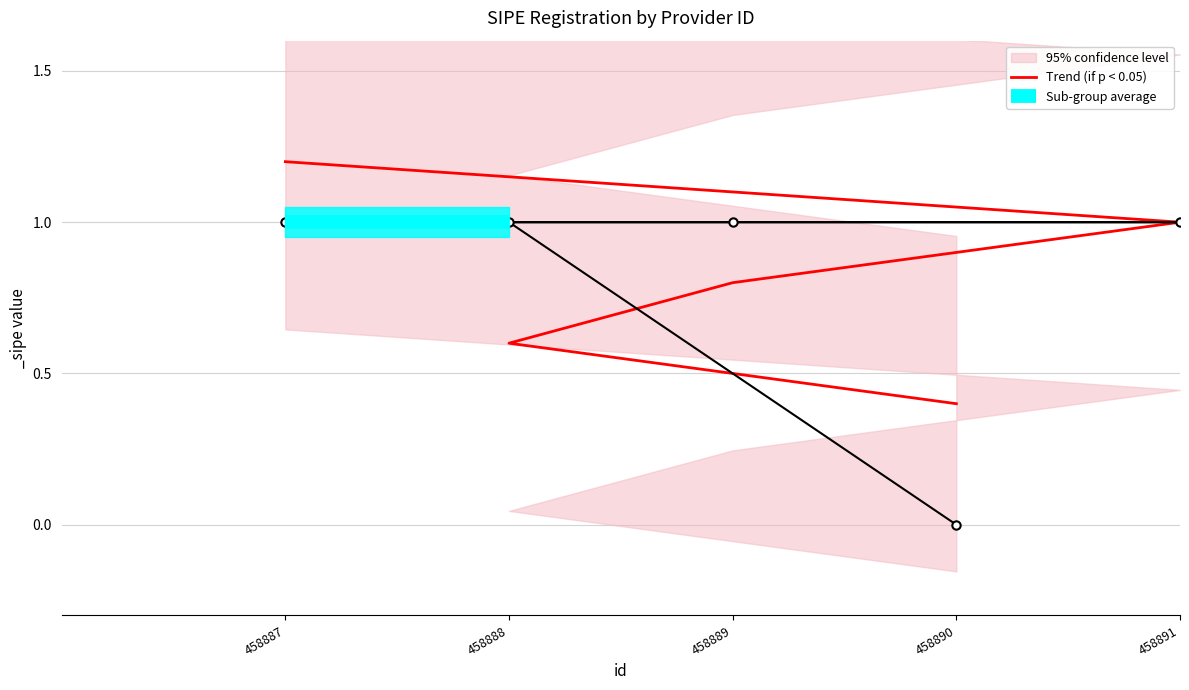

What is the label of the 1st point from the left?

458887